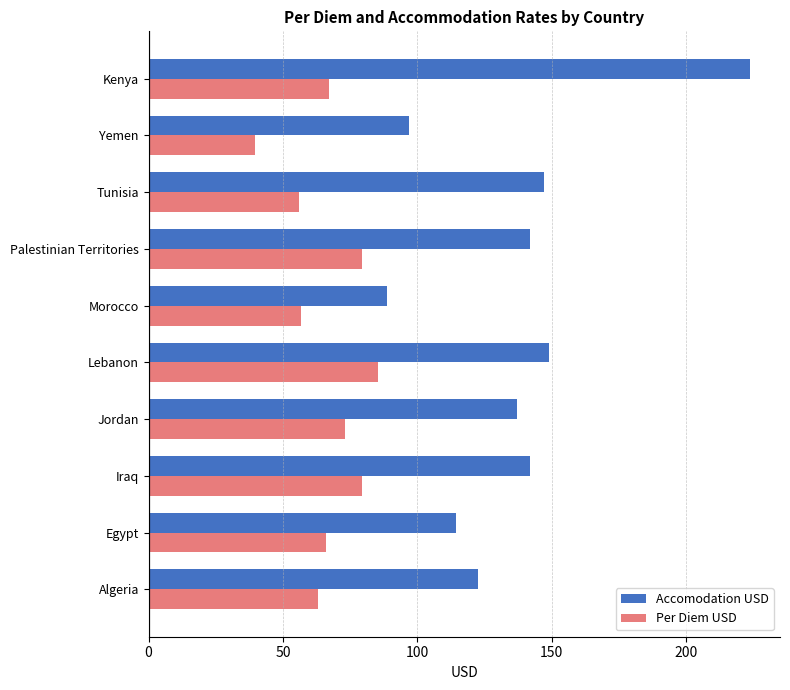

At which label is Accomodation USD closest to 156?

Lebanon